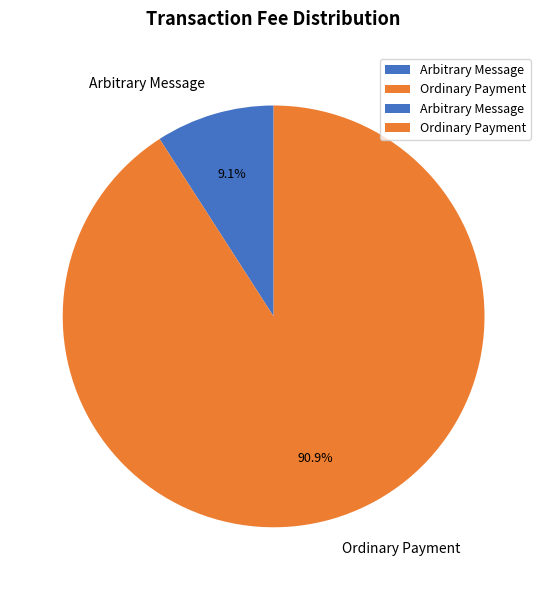

The Ordinary Payment slice represents 91% of the pie. True or false?

True